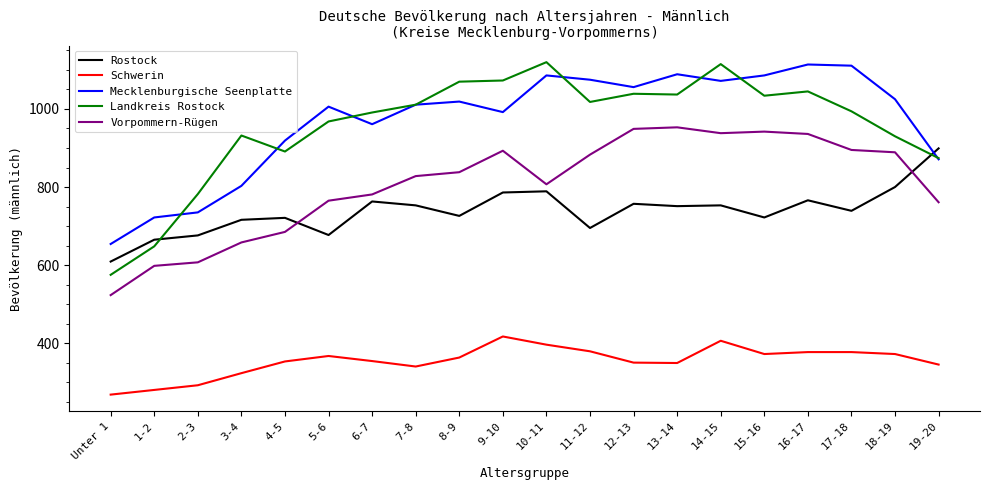

Rank the series at 3-4 from highest to lowest value.

Landkreis Rostock, Mecklenburgische Seenplatte, Rostock, Vorpommern-Rügen, Schwerin